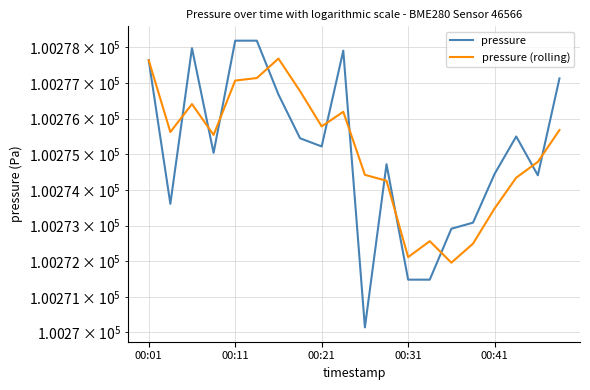

Which category has the lowest value in the pressure series?

10